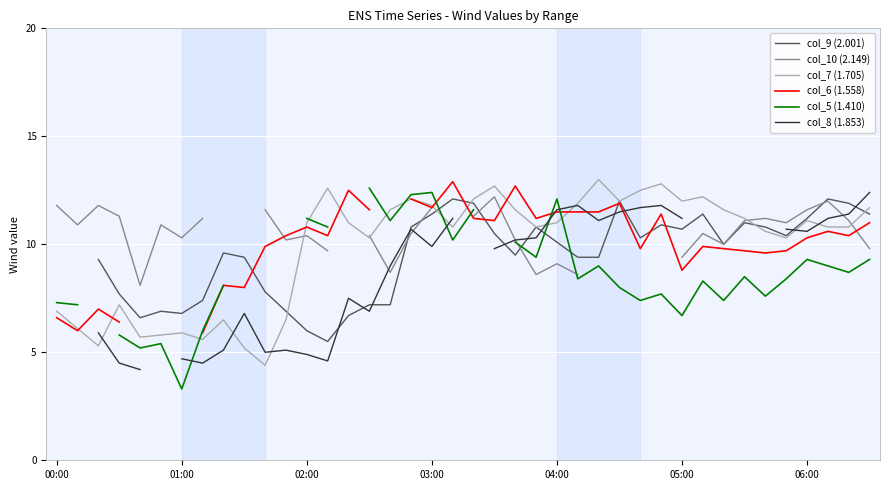

Is it true that col_7 (1.705) equals 8.6 at 04:00?

False